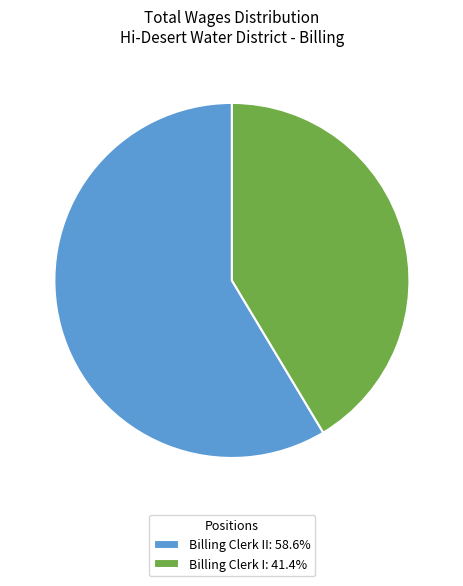

Is Billing Clerk I: 41.4% the majority of the pie?

No